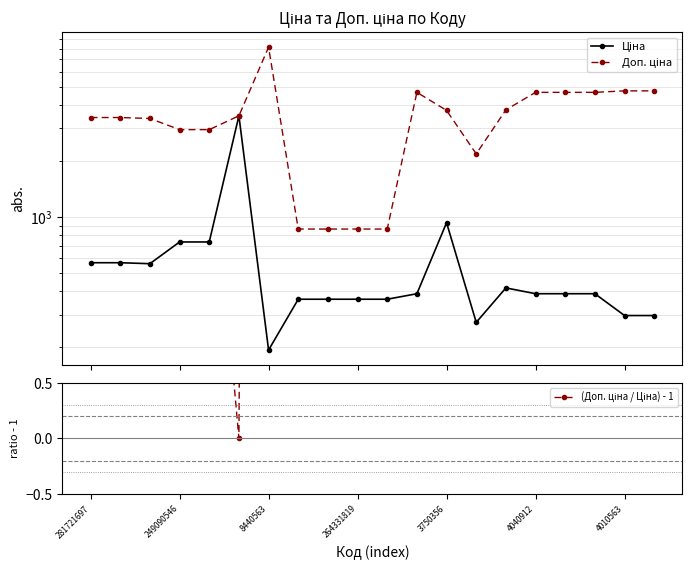

How many interior local valleys does the Ціна series have?

3